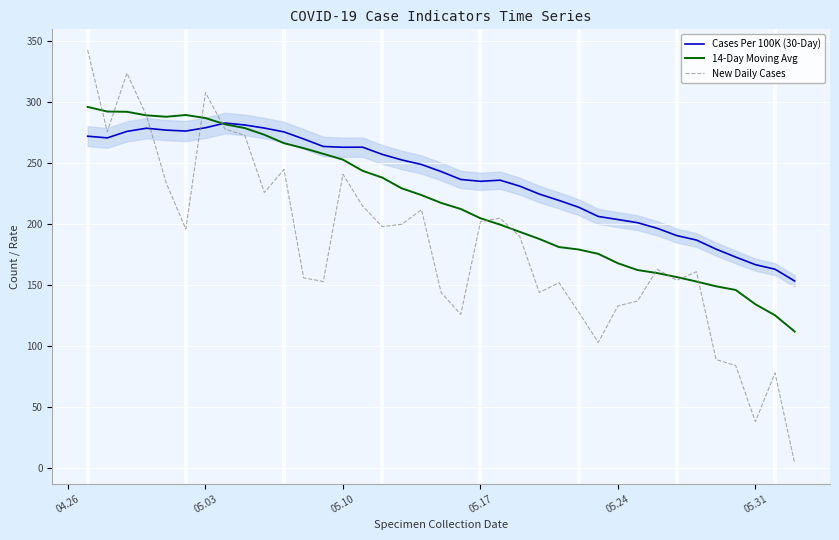

True or false: Cases Per 100K (30-Day) and New Daily Cases intersect in this chart.

True